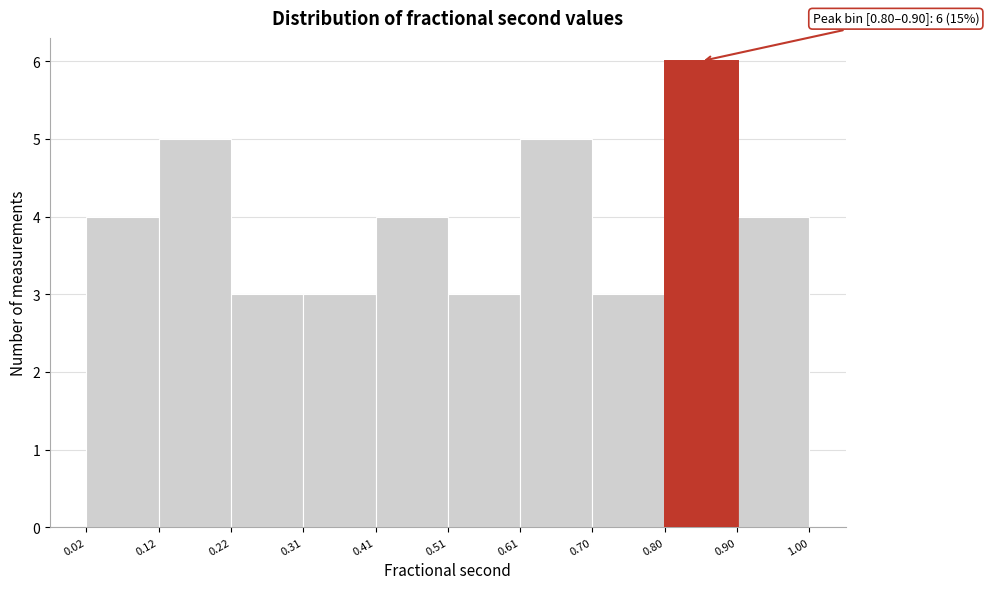

Which range on the x-axis has the tallest bar?

0.80 to 0.90